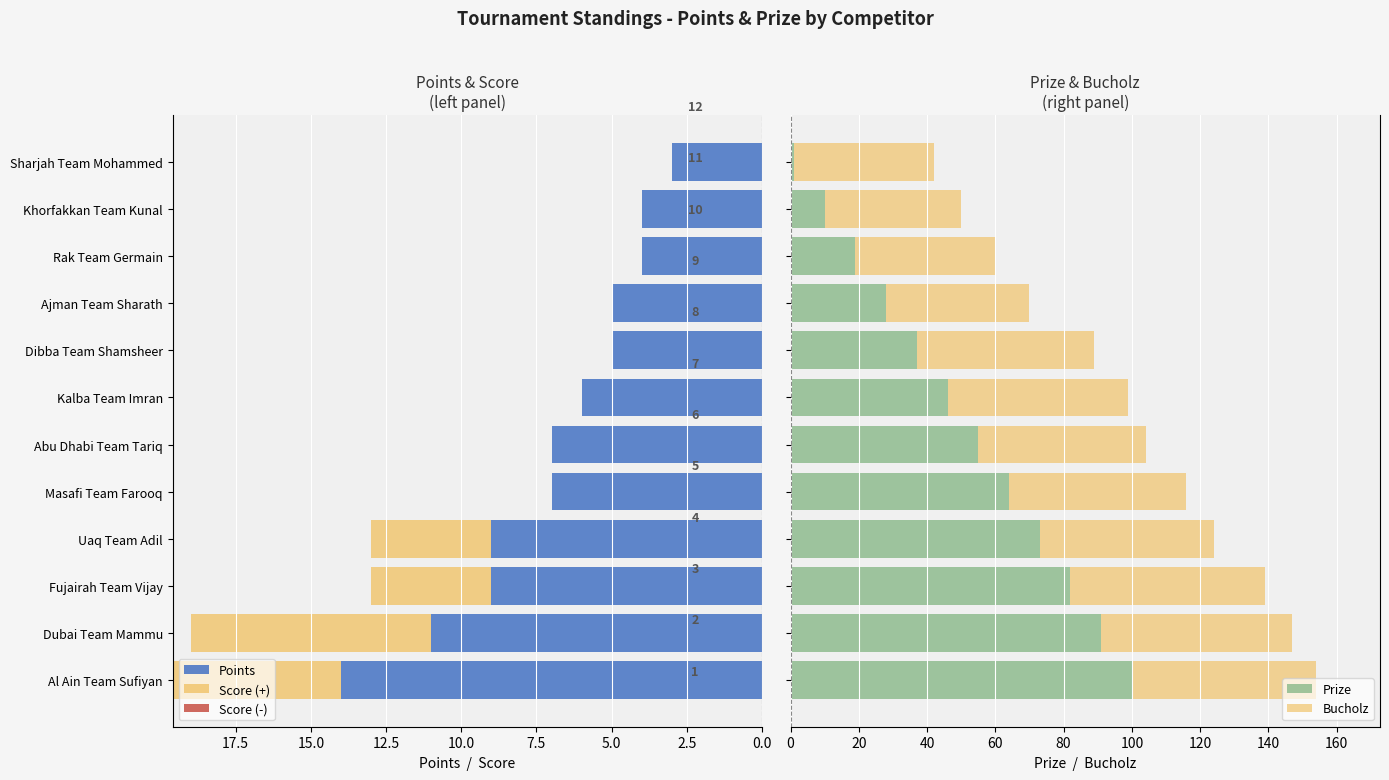

What is the minimum value shown in the chart?

-8